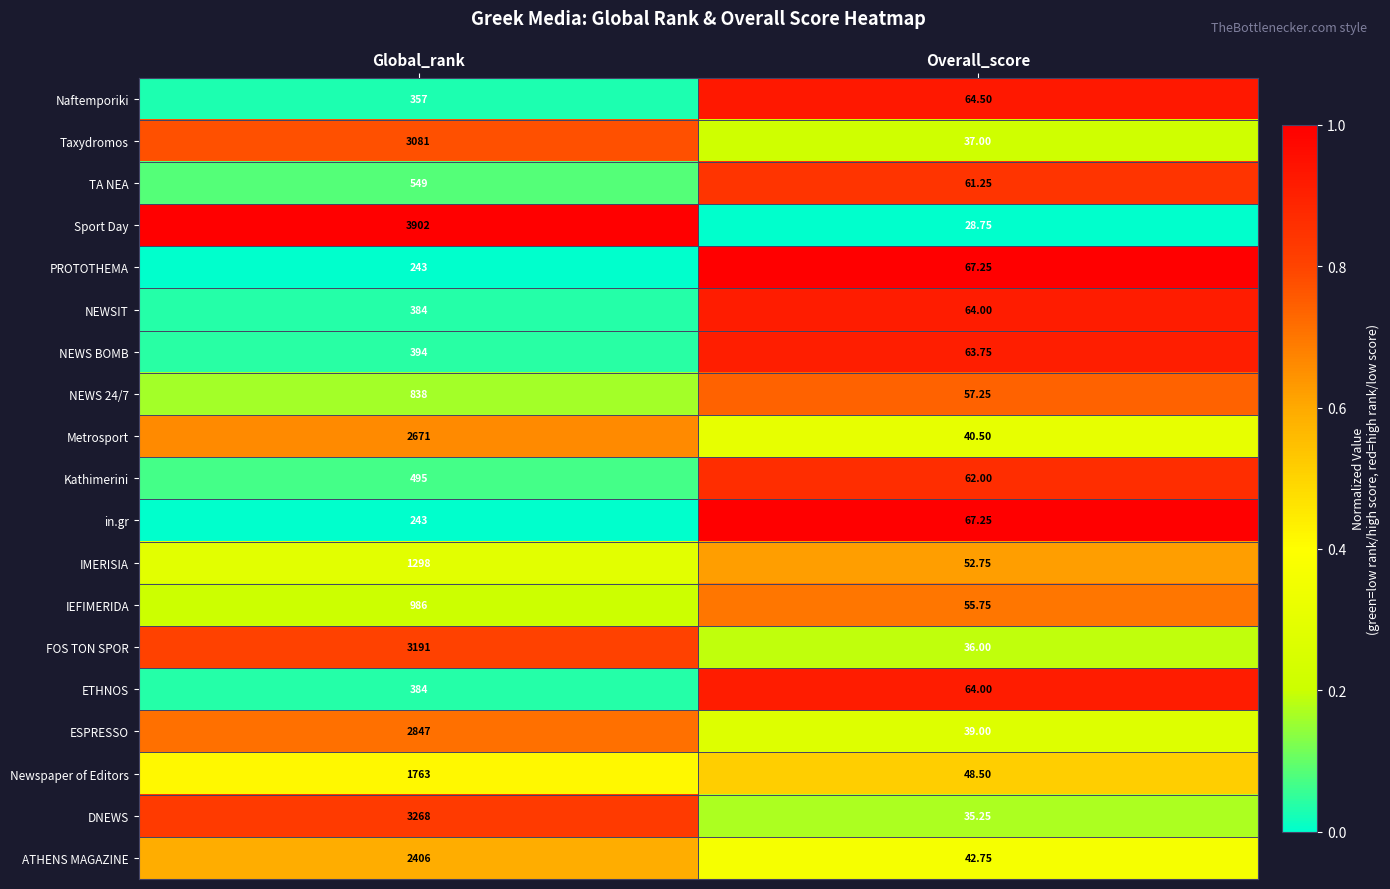

At which category is the sum across all series the highest?

Global_rank